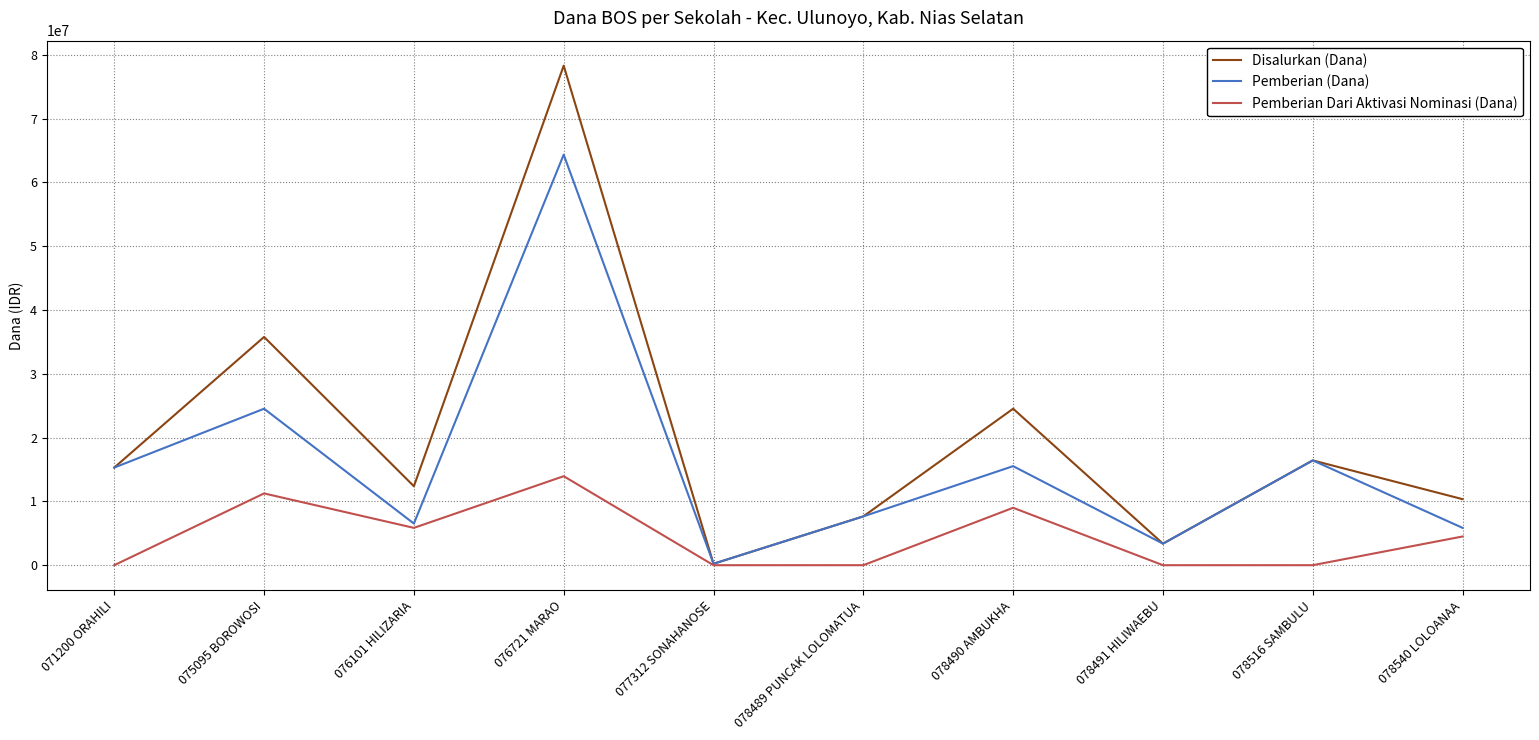

True or false: Disalurkan (Dana) has a value of 17018180 at 078540 LOLOANAA.

False